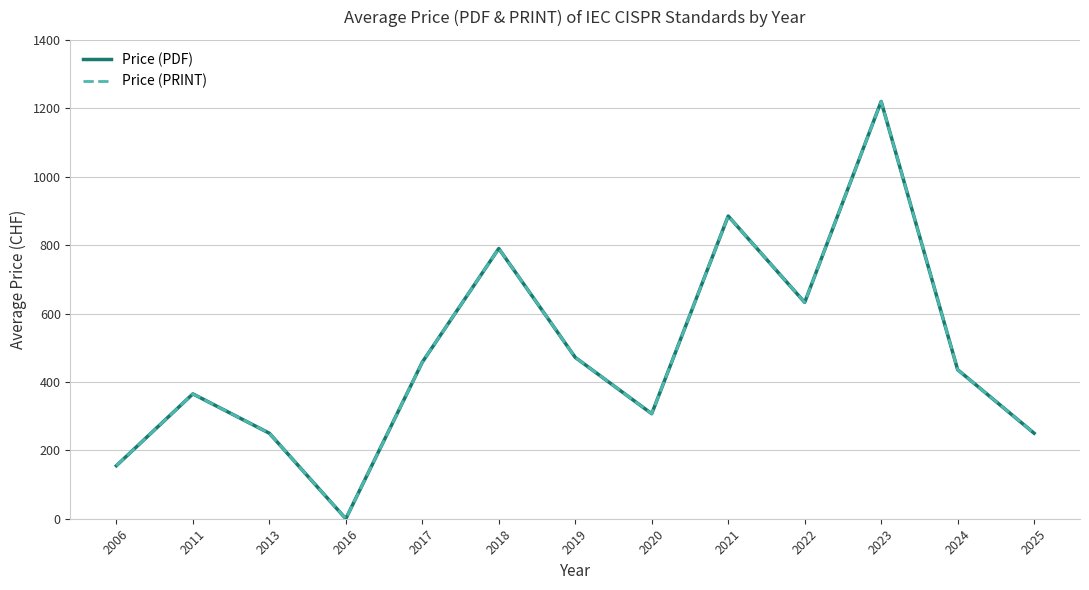

Reading left to right, transcribe all the data shown in this chart.

Price (PDF): 2006=155.0	2011=365.0	2013=250.0	2016=0.0	2017=457.7	2018=790.0	2019=471.7	2020=307.0	2021=885.0	2022=632.5	2023=1220.0	2024=435.7	2025=250.0
Price (PRINT): 2006=155.0	2011=365.0	2013=250.0	2016=0.0	2017=457.7	2018=790.0	2019=471.7	2020=307.0	2021=885.0	2022=632.5	2023=1220.0	2024=435.7	2025=250.0